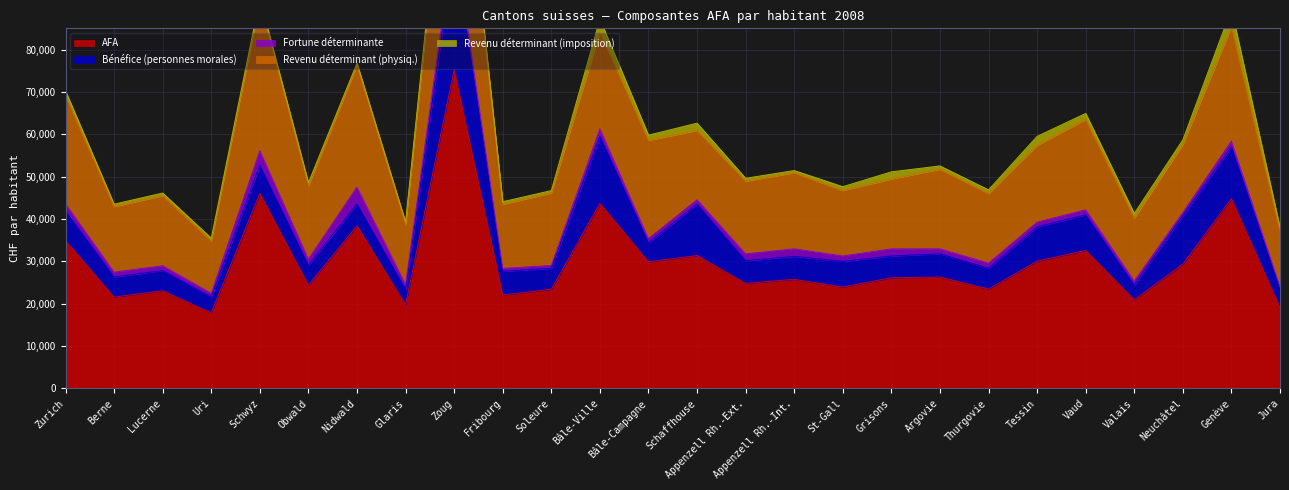

Reading left to right, transcribe all the data shown in this chart.

Revenu déterminant (physiq.): Zurich=25481.7	Berne=15478.3	Lucerne=16554.4	Uri=12340.6	Schwyz=35167.2	Obwald=17360.2	Nidwald=28715.7	Glaris=14109.6	Zoug=41589.9	Fribourg=15109.2	Soleure=17113.2	Bâle-Ville=22788.0	Bâle-Campagne=23192.7	Schaffhouse=16357.4	Appenzell Rh.-Ext.=17168.4	Appenzell Rh.-Int.=17955.1	St-Gall=15449.3	Grisons=16498.0	Argovie=18790.9	Thurgovie=16443.0	Tessin=18149.3	Vaud=21358.8	Valais=14863.3	Neuchâtel=16067.9	Genève=27013.7	Jura=12870.4
Revenu déterminant (imposition): Zurich=1151.5	Berne=562.6	Lucerne=623.4	Uri=689.4	Schwyz=769.1	Obwald=698.5	Nidwald=537.3	Glaris=651.8	Zoug=1789.0	Fribourg=623.7	Soleure=571.2	Bâle-Ville=3095.4	Bâle-Campagne=1233.0	Schaffhouse=1719.0	Appenzell Rh.-Ext.=682.9	Appenzell Rh.-Int.=526.7	St-Gall=913.7	Grisons=1685.2	Argovie=782.9	Thurgovie=858.8	Tessin=2113.1	Vaud=1388.4	Valais=1080.4	Neuchâtel=1102.7	Genève=4090.4	Jura=1093.0
Fortune déterminante: Zurich=1740.8	Berne=1130.4	Lucerne=1116.0	Uri=890.2	Schwyz=3435.1	Obwald=1450.9	Nidwald=3965.5	Glaris=1170.6	Zoug=2871.5	Fribourg=686.8	Soleure=663.0	Bâle-Ville=1767.4	Bâle-Campagne=982.5	Schaffhouse=1044.2	Appenzell Rh.-Ext.=1591.4	Appenzell Rh.-Int.=1784.3	St-Gall=1259.1	Grisons=1677.8	Argovie=1170.9	Thurgovie=1210.5	Tessin=1088.8	Vaud=1190.5	Valais=970.1	Neuchâtel=717.6	Genève=1371.3	Jura=621.0
Bénéfice (personnes morales): Zurich=6973.5	Berne=4759.6	Lucerne=4773.1	Uri=3705.9	Schwyz=6673.0	Obwald=4697.5	Nidwald=5143.8	Glaris=3607.2	Zoug=28886.3	Fribourg=5607.3	Soleure=4924.0	Bâle-Ville=15837.1	Bâle-Campagne=4495.4	Schaffhouse=12122.7	Appenzell Rh.-Ext.=5367.1	Appenzell Rh.-Int.=5407.7	St-Gall=6075.6	Grisons=5139.4	Argovie=5475.8	Thurgovie=4917.2	Tessin=8096.4	Vaud=8403.9	Valais=3438.5	Neuchâtel=11437.2	Genève=12233.7	Jura=4362.8
AFA: Zurich=34884.9	Berne=21566.2	Lucerne=23060.8	Uri=17851.0	Schwyz=46027.5	Obwald=24372.0	Nidwald=38426.8	Glaris=19753.7	Zoug=75208.3	Fribourg=22051.1	Soleure=23430.0	Bâle-Ville=43699.6	Bâle-Campagne=29882.8	Schaffhouse=31375.4	Appenzell Rh.-Ext.=24805.8	Appenzell Rh.-Int.=25759.5	St-Gall=23927.1	Grisons=26128.1	Argovie=26303.9	Thurgovie=23450.4	Tessin=30052.3	Vaud=32574.2	Valais=20943.3	Neuchâtel=29357.4	Genève=44790.5	Jura=19079.8